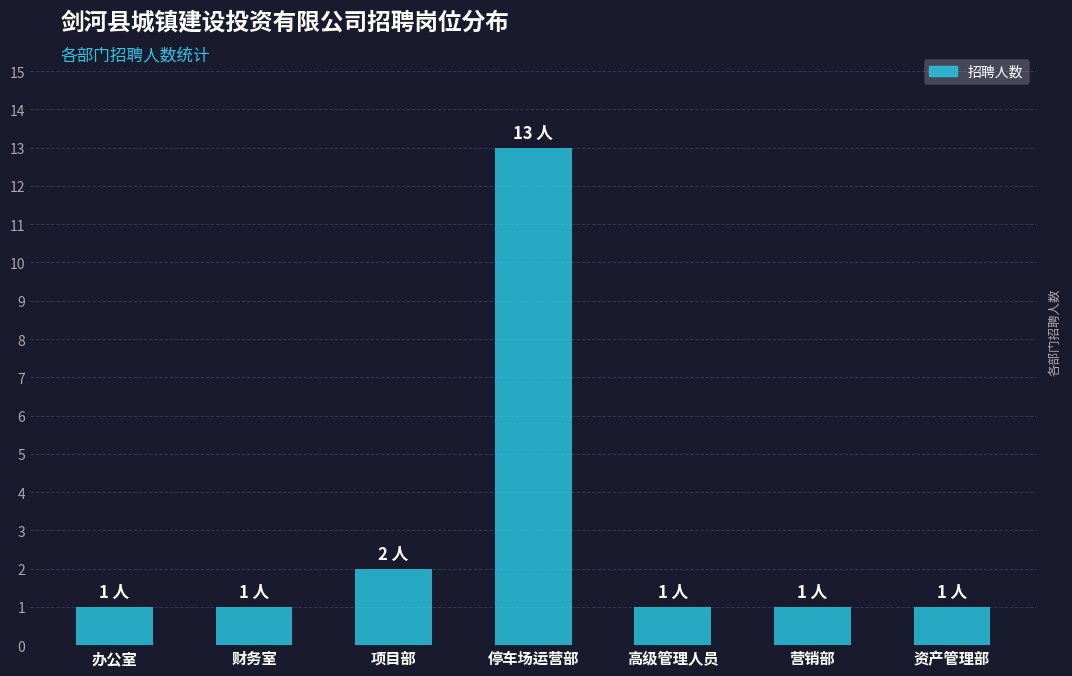

Where is the data nearest to the value 7?

项目部